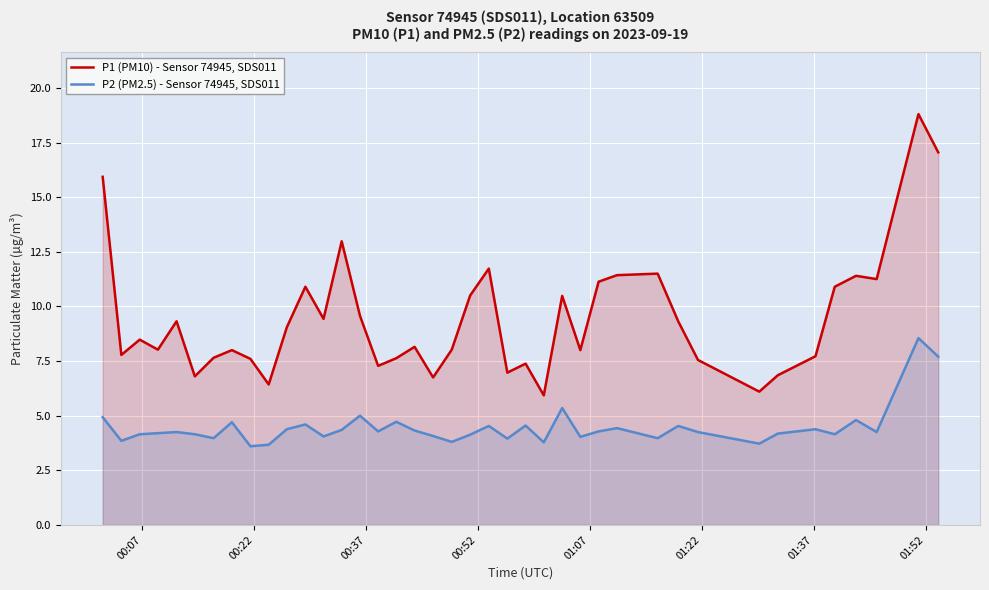

List the series in order of their overall mean, lowest first.

P2 (PM2.5) - Sensor 74945, SDS011, P1 (PM10) - Sensor 74945, SDS011